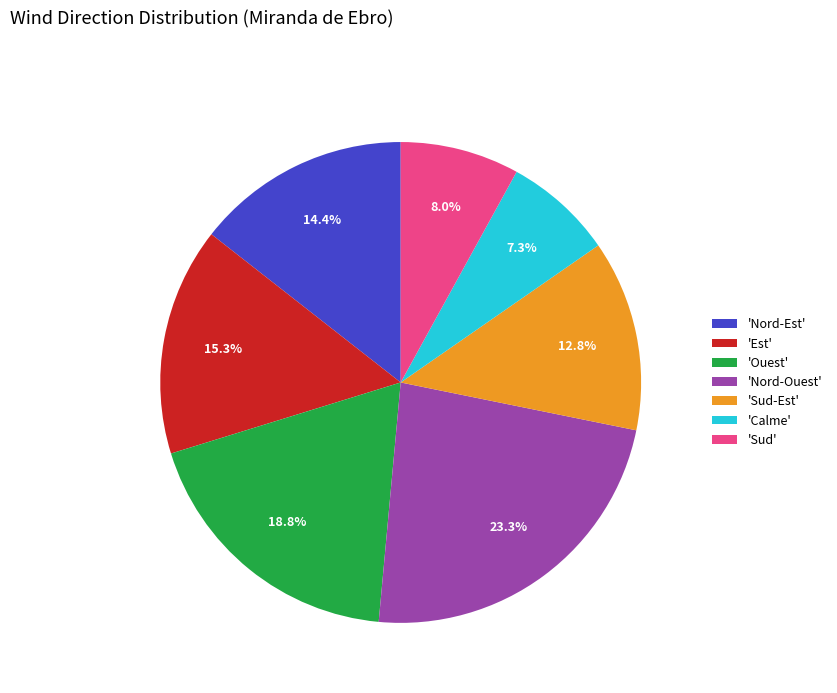

What percentage do 'Nord-Ouest' and 'Nord-Est' together represent?

37.7%